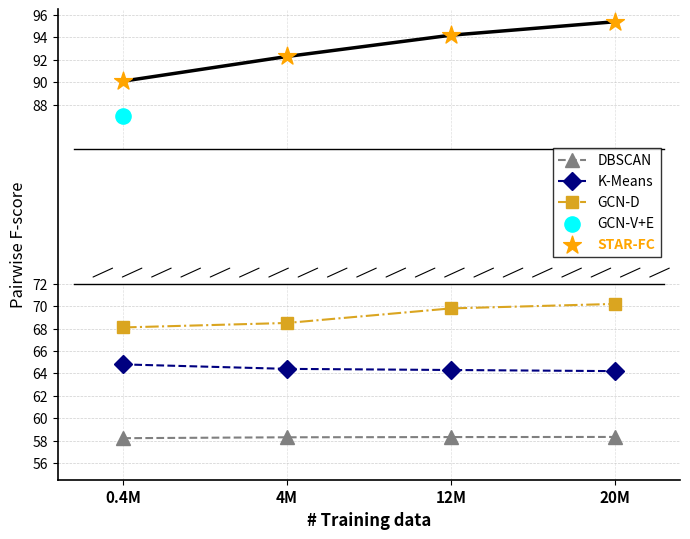

Which series has the largest Y range (max minus min)?

STAR-FC